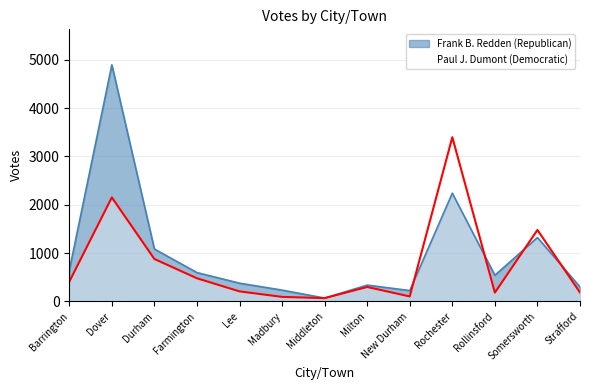

What are all the series names shown in the legend?

Frank B. Redden (Republican), Paul J. Dumont (Democratic)